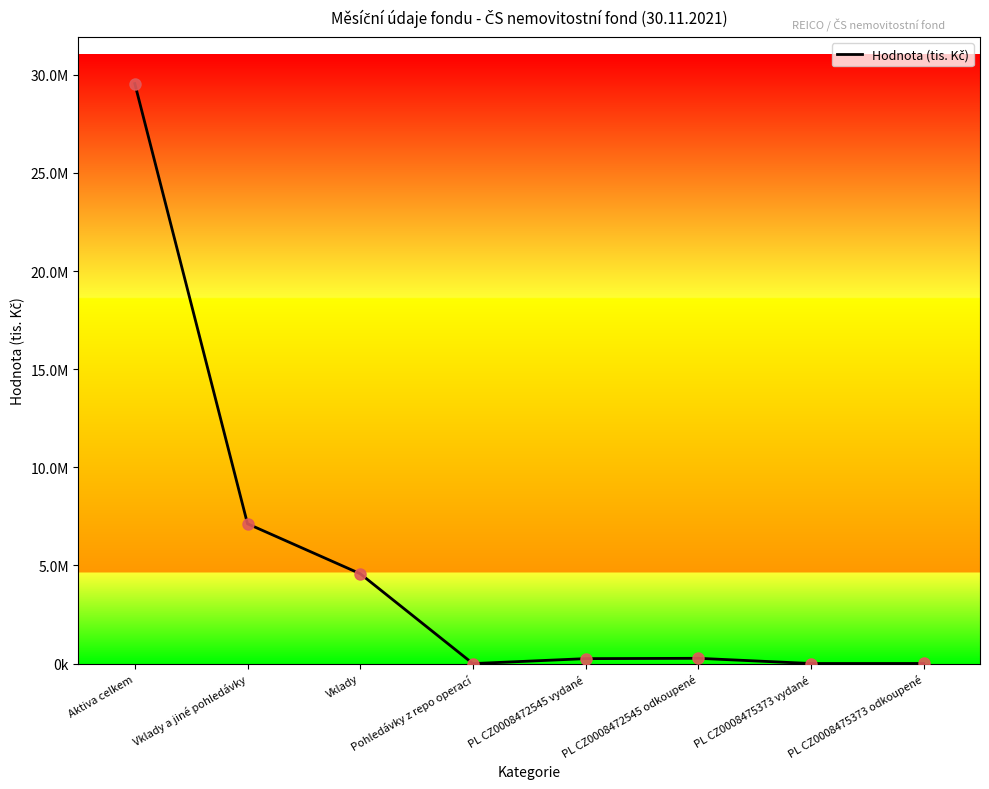

Which has a higher value, PL CZ0008472545 odkoupené or PL CZ0008475373 odkoupené?

PL CZ0008472545 odkoupené